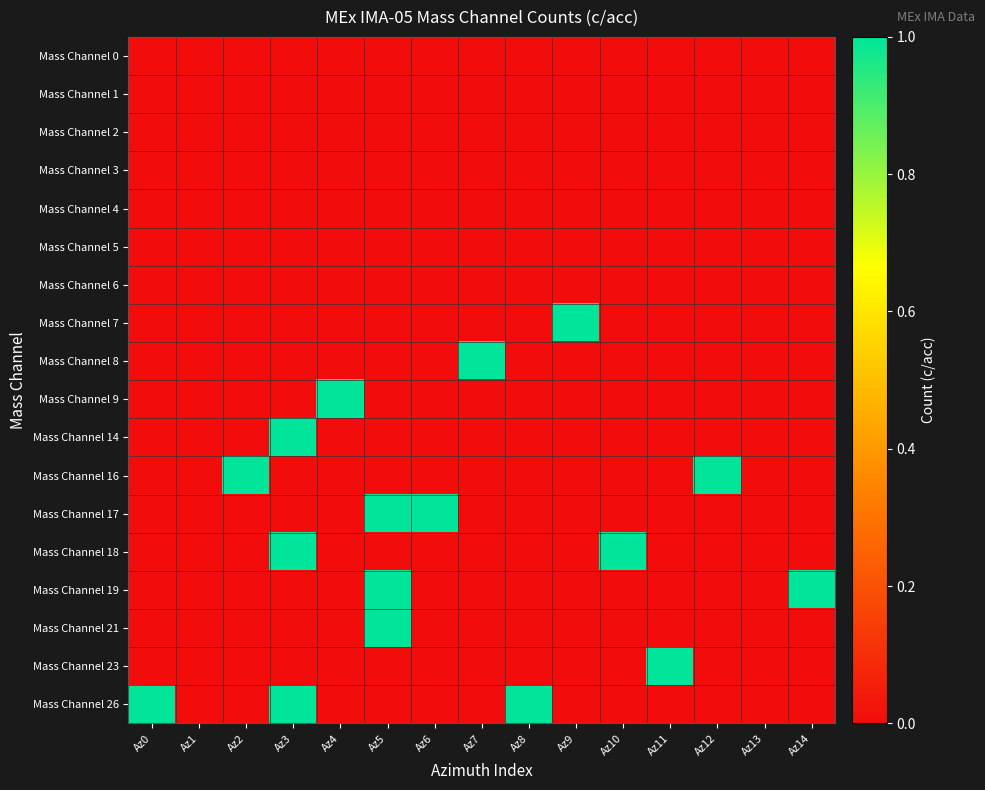

Reading left to right, extract all data points from this chart.

Mass Channel 0: Az0=0	Az1=0	Az2=0	Az3=0	Az4=0	Az5=0	Az6=0	Az7=0	Az8=0	Az9=0	Az10=0	Az11=0	Az12=0	Az13=0	Az14=0
Mass Channel 1: Az0=0	Az1=0	Az2=0	Az3=0	Az4=0	Az5=0	Az6=0	Az7=0	Az8=0	Az9=0	Az10=0	Az11=0	Az12=0	Az13=0	Az14=0
Mass Channel 2: Az0=0	Az1=0	Az2=0	Az3=0	Az4=0	Az5=0	Az6=0	Az7=0	Az8=0	Az9=0	Az10=0	Az11=0	Az12=0	Az13=0	Az14=0
Mass Channel 3: Az0=0	Az1=0	Az2=0	Az3=0	Az4=0	Az5=0	Az6=0	Az7=0	Az8=0	Az9=0	Az10=0	Az11=0	Az12=0	Az13=0	Az14=0
Mass Channel 4: Az0=0	Az1=0	Az2=0	Az3=0	Az4=0	Az5=0	Az6=0	Az7=0	Az8=0	Az9=0	Az10=0	Az11=0	Az12=0	Az13=0	Az14=0
Mass Channel 5: Az0=0	Az1=0	Az2=0	Az3=0	Az4=0	Az5=0	Az6=0	Az7=0	Az8=0	Az9=0	Az10=0	Az11=0	Az12=0	Az13=0	Az14=0
Mass Channel 6: Az0=0	Az1=0	Az2=0	Az3=0	Az4=0	Az5=0	Az6=0	Az7=0	Az8=0	Az9=0	Az10=0	Az11=0	Az12=0	Az13=0	Az14=0
Mass Channel 7: Az0=0	Az1=0	Az2=0	Az3=0	Az4=0	Az5=0	Az6=0	Az7=0	Az8=0	Az9=1	Az10=0	Az11=0	Az12=0	Az13=0	Az14=0
Mass Channel 8: Az0=0	Az1=0	Az2=0	Az3=0	Az4=0	Az5=0	Az6=0	Az7=1	Az8=0	Az9=0	Az10=0	Az11=0	Az12=0	Az13=0	Az14=0
Mass Channel 9: Az0=0	Az1=0	Az2=0	Az3=0	Az4=1	Az5=0	Az6=0	Az7=0	Az8=0	Az9=0	Az10=0	Az11=0	Az12=0	Az13=0	Az14=0
Mass Channel 14: Az0=0	Az1=0	Az2=0	Az3=1	Az4=0	Az5=0	Az6=0	Az7=0	Az8=0	Az9=0	Az10=0	Az11=0	Az12=0	Az13=0	Az14=0
Mass Channel 16: Az0=0	Az1=0	Az2=1	Az3=0	Az4=0	Az5=0	Az6=0	Az7=0	Az8=0	Az9=0	Az10=0	Az11=0	Az12=1	Az13=0	Az14=0
Mass Channel 17: Az0=0	Az1=0	Az2=0	Az3=0	Az4=0	Az5=1	Az6=1	Az7=0	Az8=0	Az9=0	Az10=0	Az11=0	Az12=0	Az13=0	Az14=0
Mass Channel 18: Az0=0	Az1=0	Az2=0	Az3=1	Az4=0	Az5=0	Az6=0	Az7=0	Az8=0	Az9=0	Az10=1	Az11=0	Az12=0	Az13=0	Az14=0
Mass Channel 19: Az0=0	Az1=0	Az2=0	Az3=0	Az4=0	Az5=1	Az6=0	Az7=0	Az8=0	Az9=0	Az10=0	Az11=0	Az12=0	Az13=0	Az14=1
Mass Channel 21: Az0=0	Az1=0	Az2=0	Az3=0	Az4=0	Az5=1	Az6=0	Az7=0	Az8=0	Az9=0	Az10=0	Az11=0	Az12=0	Az13=0	Az14=0
Mass Channel 23: Az0=0	Az1=0	Az2=0	Az3=0	Az4=0	Az5=0	Az6=0	Az7=0	Az8=0	Az9=0	Az10=0	Az11=1	Az12=0	Az13=0	Az14=0
Mass Channel 26: Az0=1	Az1=0	Az2=0	Az3=1	Az4=0	Az5=0	Az6=0	Az7=0	Az8=1	Az9=0	Az10=0	Az11=0	Az12=0	Az13=0	Az14=0